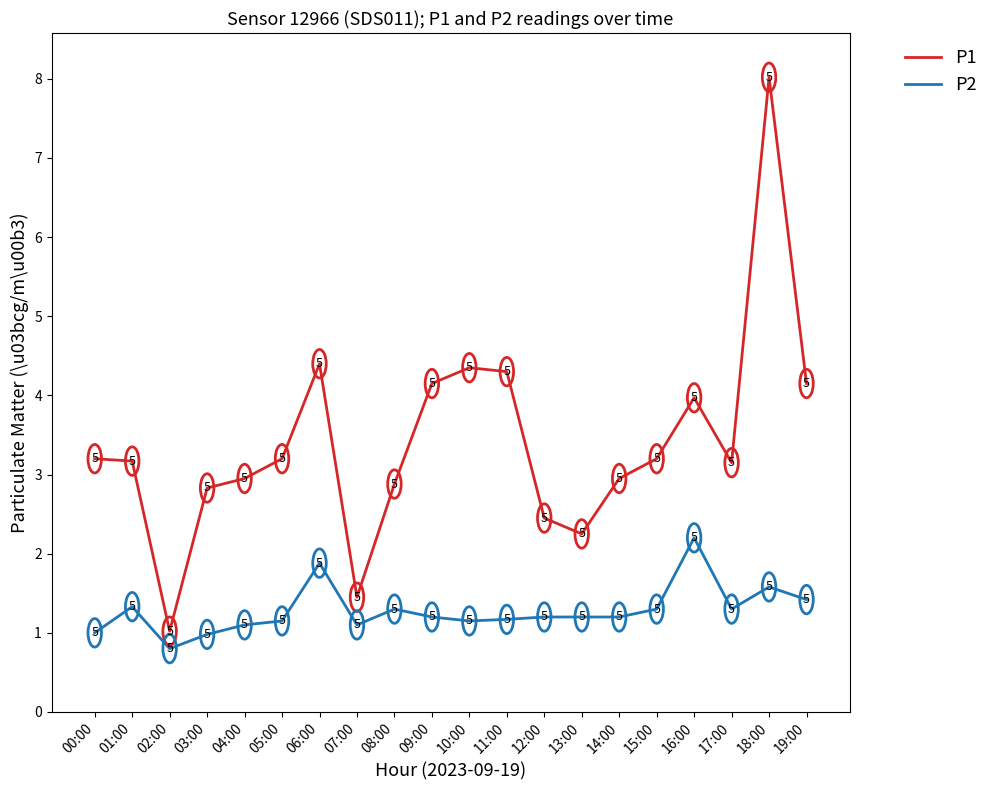

What position from the left is 03:00?

4